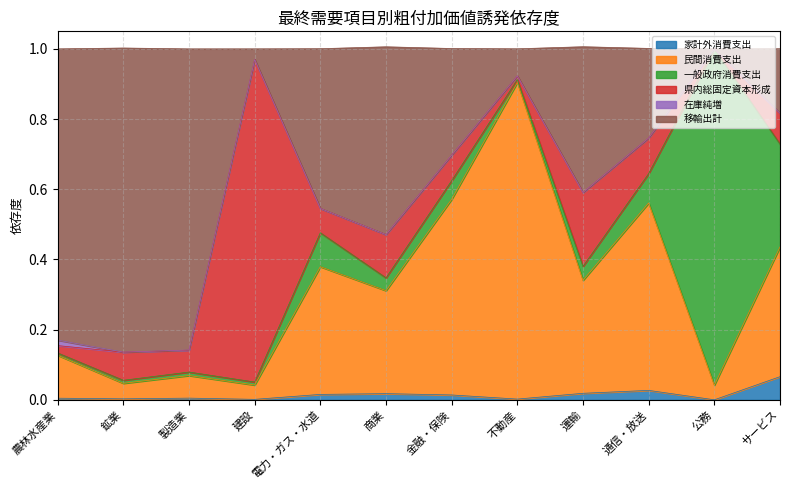

Where is 家計外消費支出 nearest to the value 0?

公務